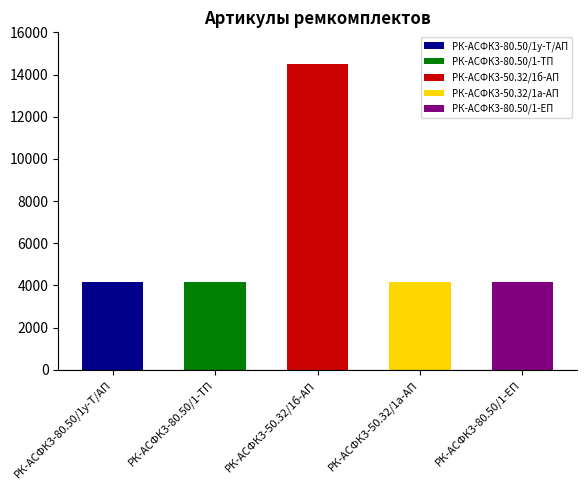

Which has a higher value, РК-АСФК3-80.50/1у-Т/АП or РК-АСФК3-80.50/1-ТП?

РК-АСФК3-80.50/1у-Т/АП